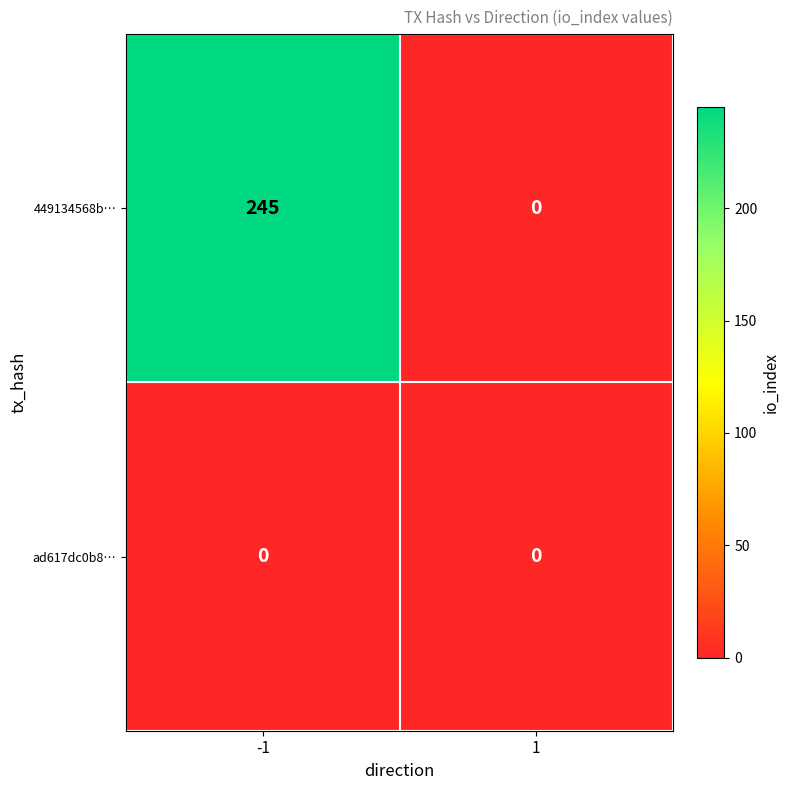

The value of 449134568b… at -1 is 418. True or false?

False